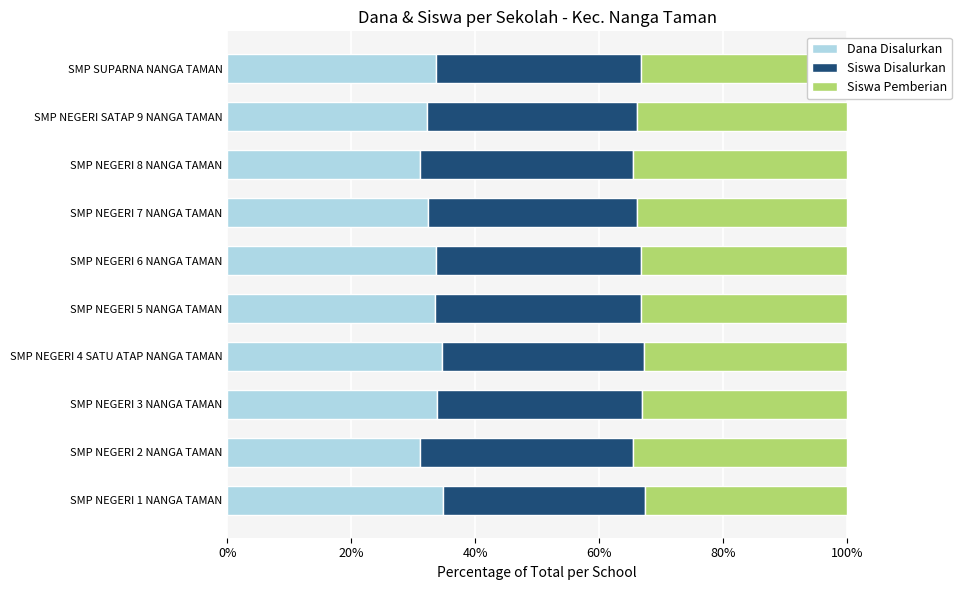

What is the highest value of the Dana Disalurkan series?

34.8